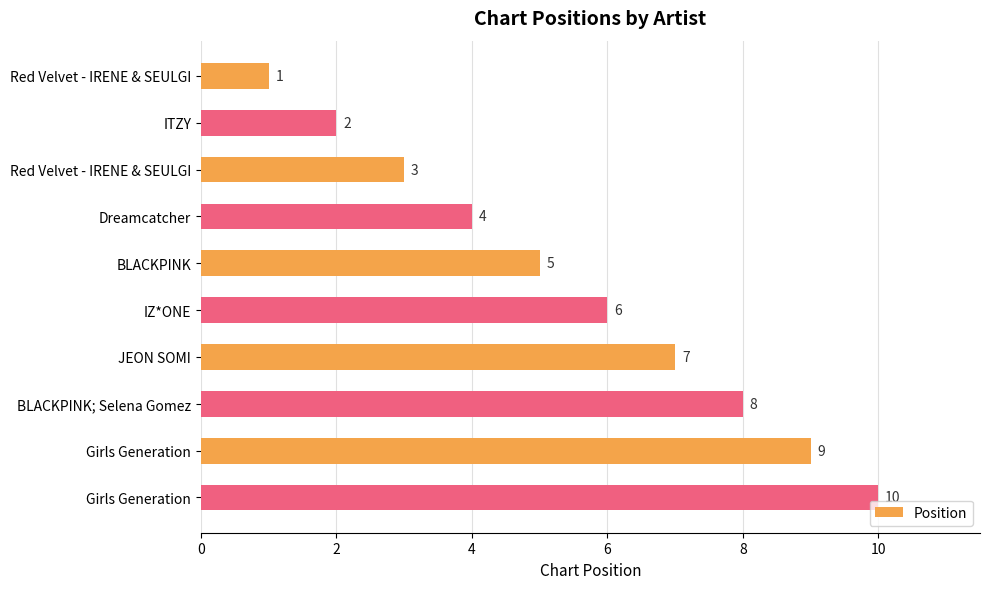

Count the number of categories in the chart.

10